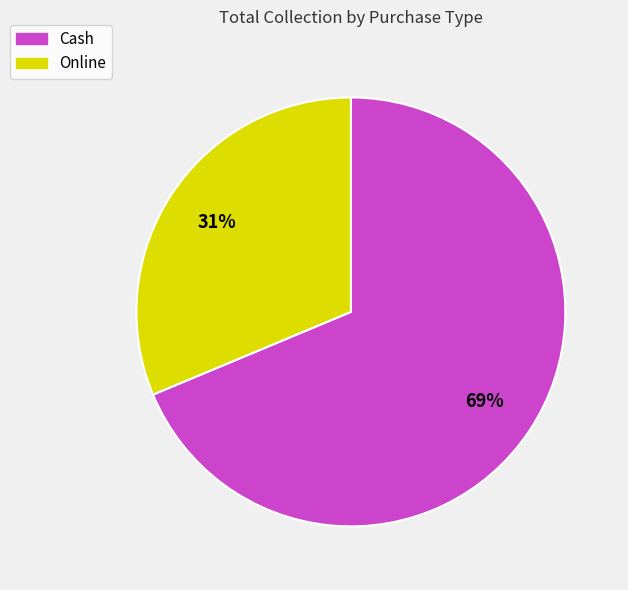

To the nearest percent, what is the combined percentage of Cash and Online?

100%